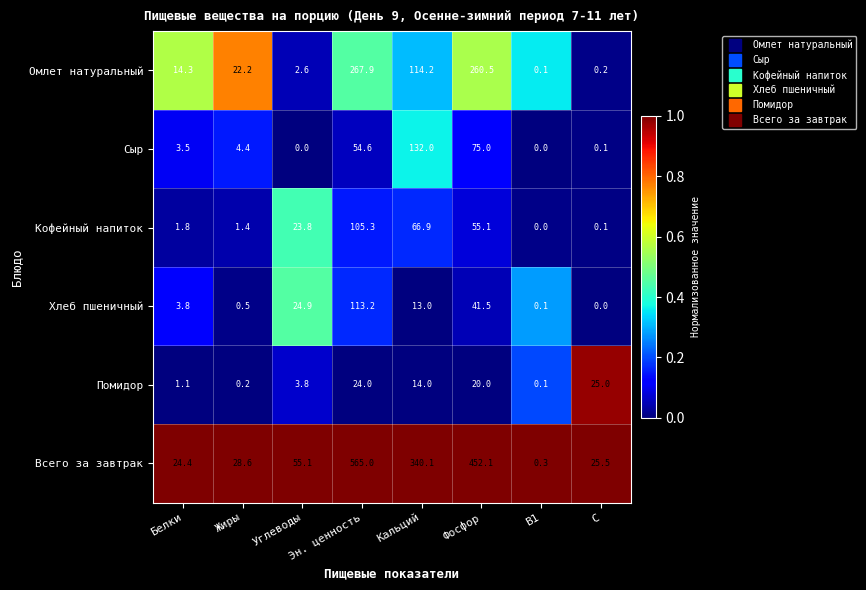

What is the spread (max minus min) of values at Белки?

23.3